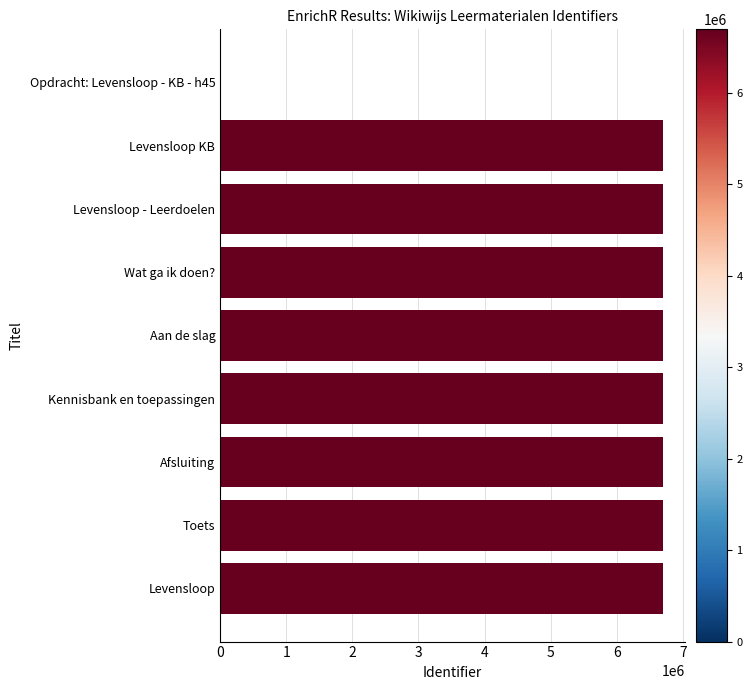

Is it true that the value at Levensloop - Leerdoelen is 6695913?

True